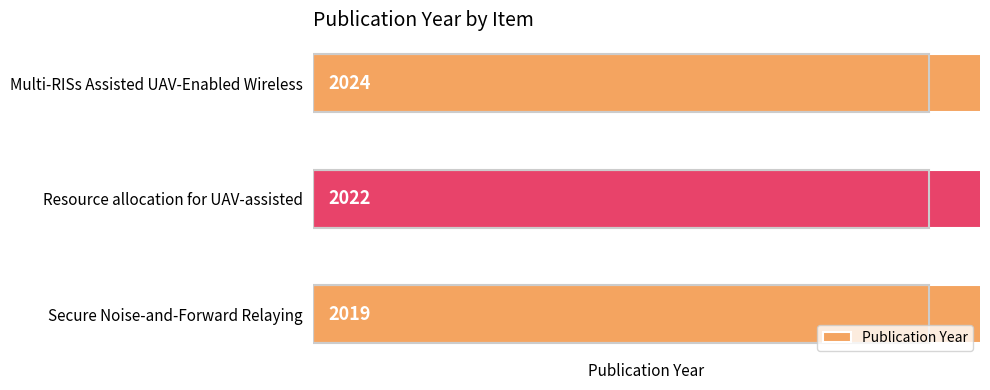

What is the ratio of the value at Multi-RISs Assisted UAV-Enabled Wireless to the value at Secure Noise-and-Forward Relaying?

1.0